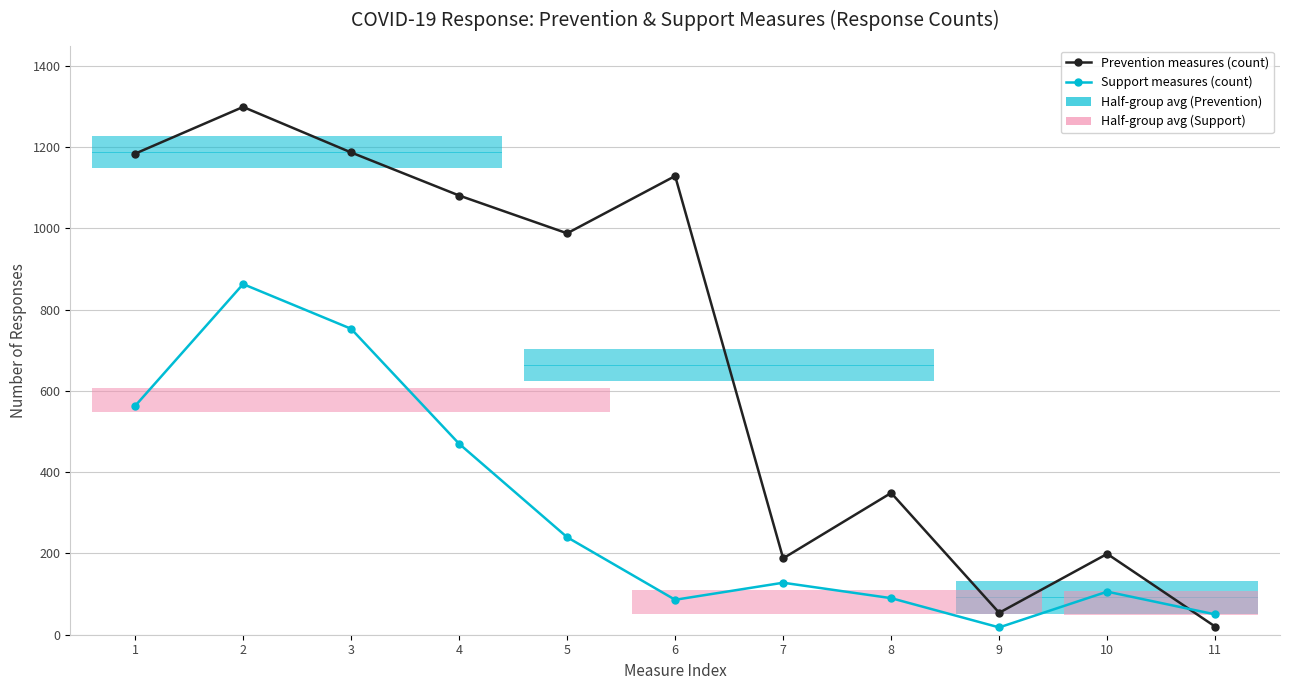

Reading right to left, list all the values displayed in this chart.

Prevention measures (count): 20	199	54	349	188	1129	988	1081	1187	1299	1184
Support measures (count): 50	106	18	90	128	86	240	470	753	863	563